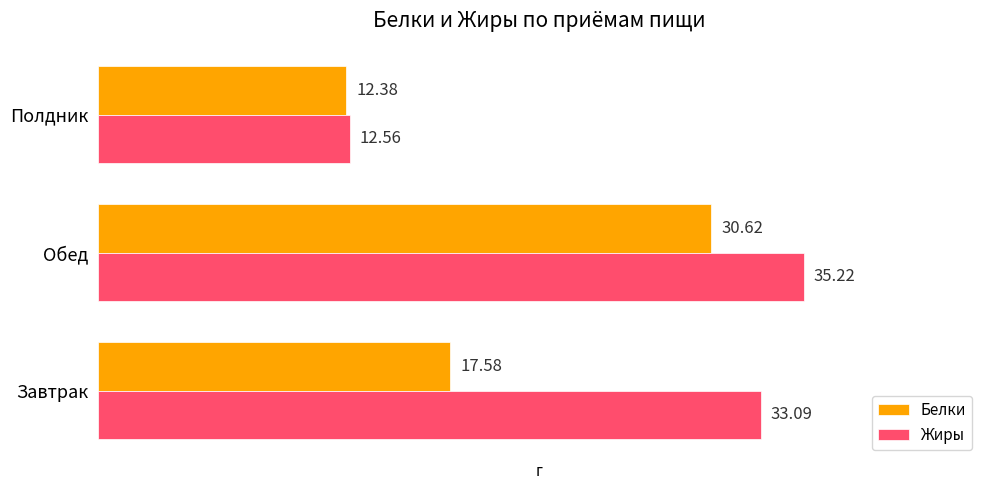

Between Завтрак and Полдник, which series saw the biggest shift?

Жиры